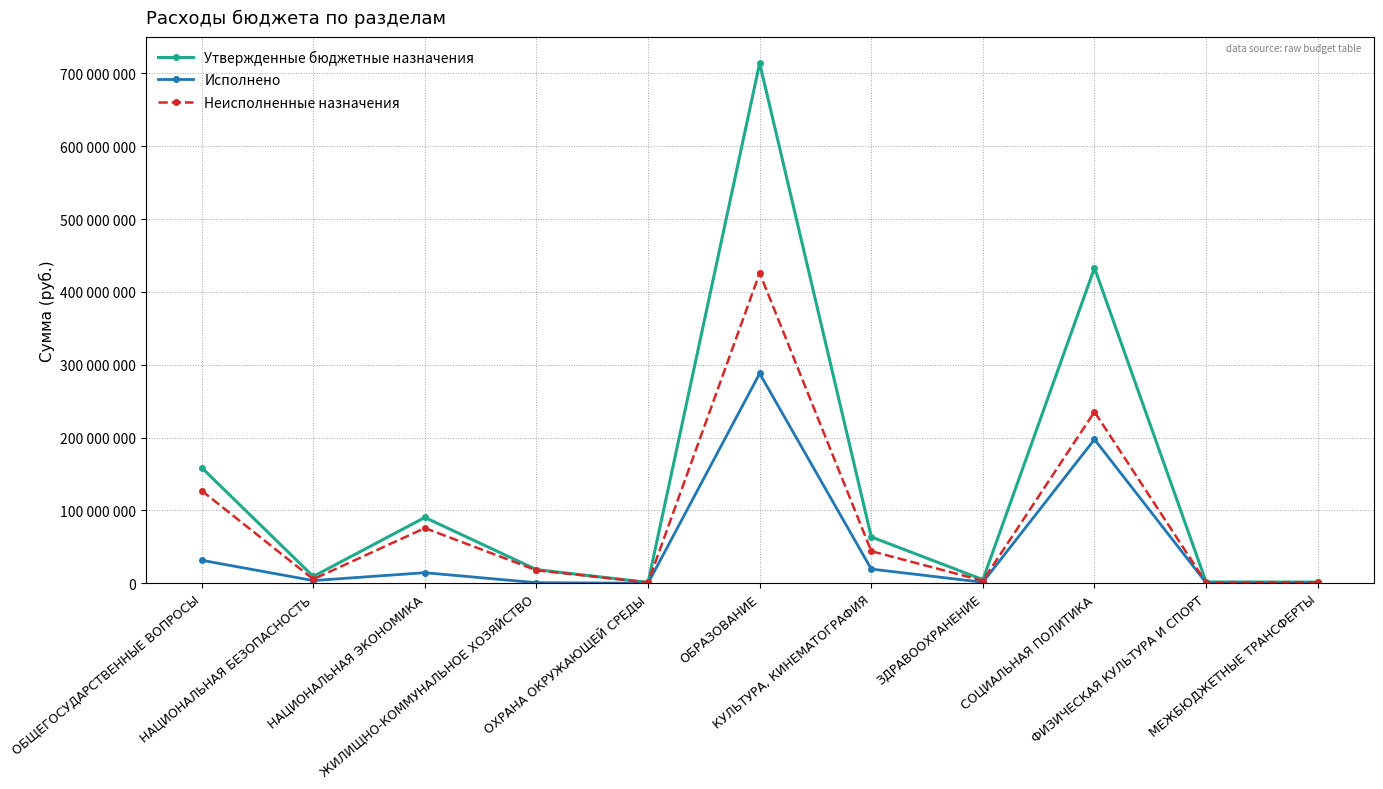

Which series has the largest range (max minus min)?

Утвержденные бюджетные назначения